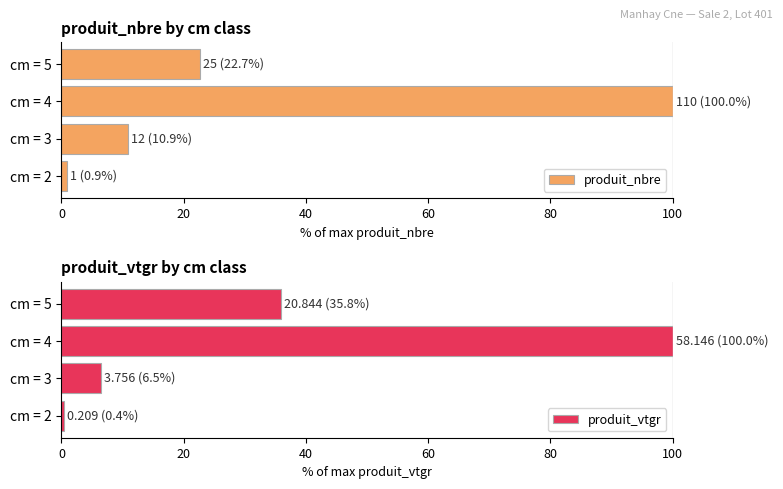

Are the bars grouped side by side (vs. stacked)?

Yes